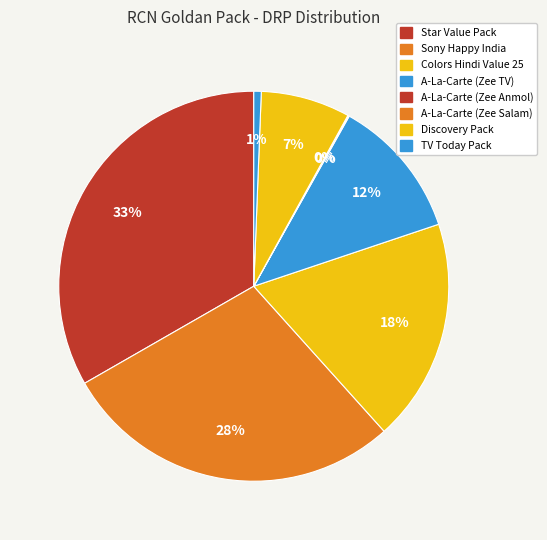

What percentage is the A-La-Carte (Zee TV) slice, to the nearest percent?

12%